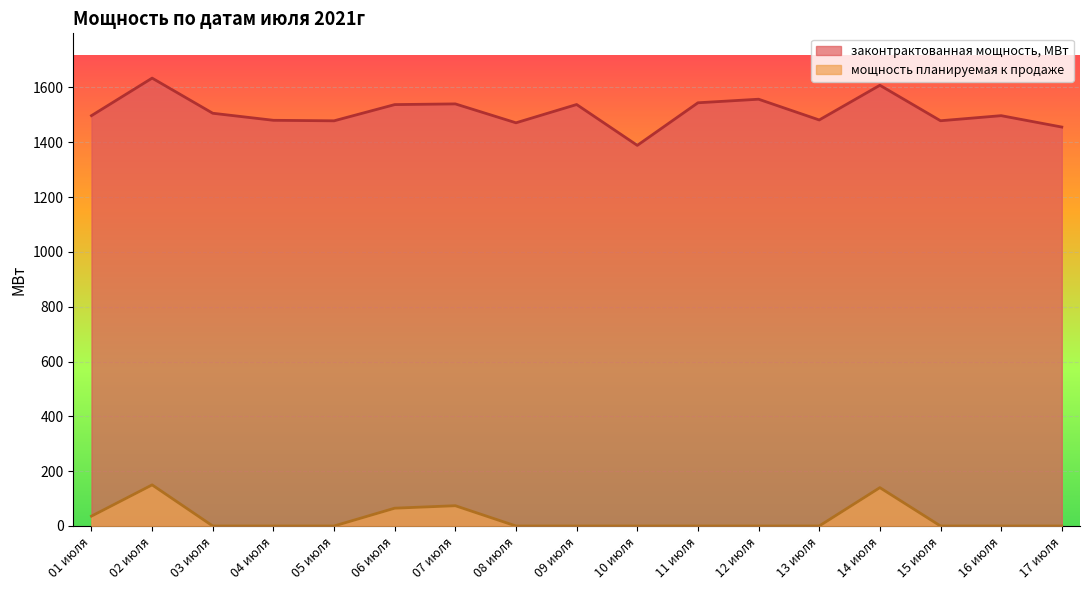

Count the number of data series in this chart.

2